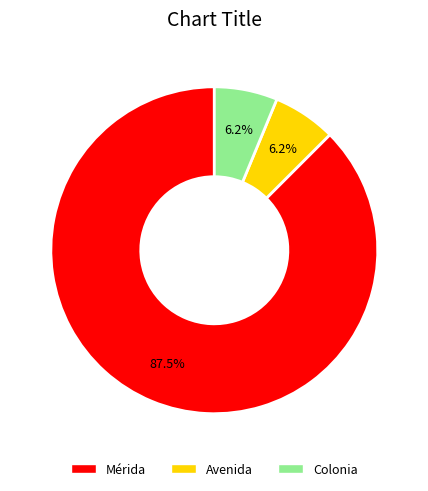

How many segments does this pie chart have?

3